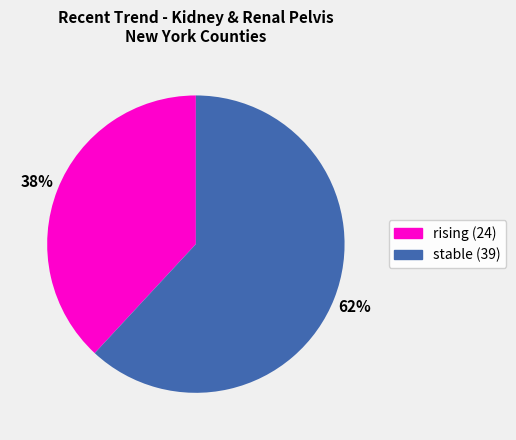

Count the number of slices in the pie.

2